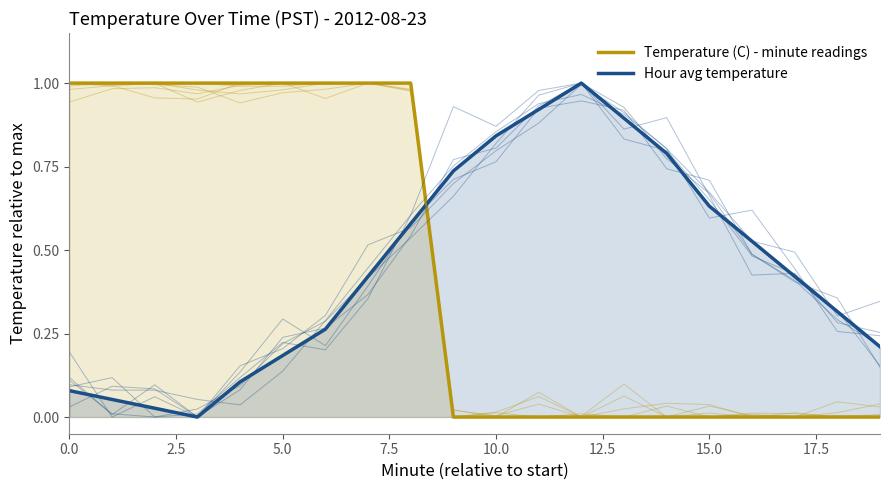

What is the label of the 7th point from the left?

15.0